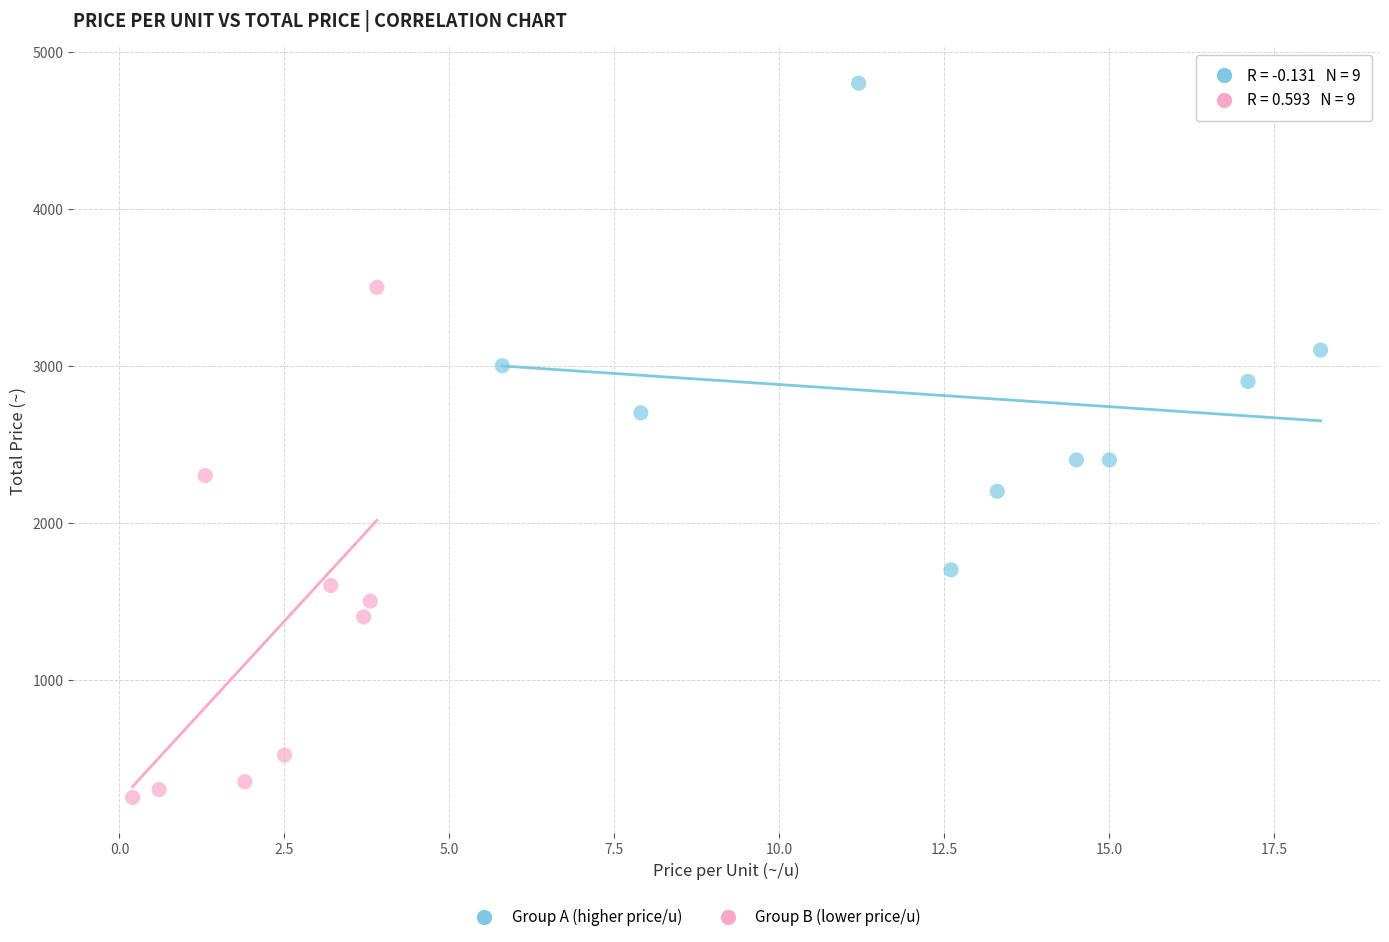

Which series reaches the maximum Y coordinate?

Group A (higher price/u)